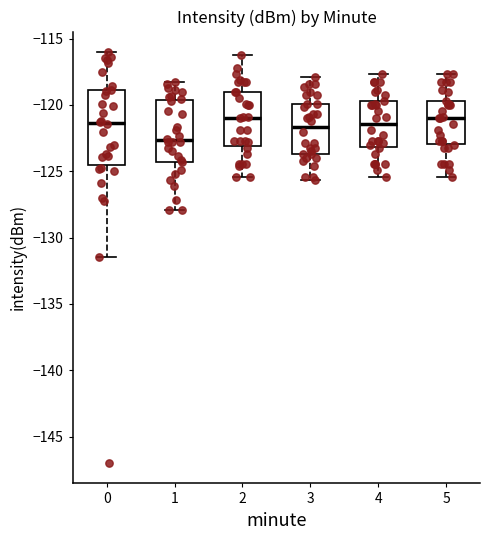

Reading left to right, transcribe this box plot: for each box, give where its median line is, the range the box spans, and where its two whiskers end, as read against the y-axis. The values are not printed on the chart, so give them approximately, as read against the axis.

0: median -121.5, box -124.5 to -119.0, whiskers -131.5 to -116.0
1: median -122.5, box -124.5 to -119.5, whiskers -128.0 to -118.0
2: median -121.0, box -123.0 to -119.0, whiskers -125.5 to -116.0
3: median -121.5, box -123.5 to -120.0, whiskers -125.5 to -118.0
4: median -121.5, box -123.0 to -119.5, whiskers -125.5 to -117.5
5: median -121.0, box -123.0 to -119.5, whiskers -125.5 to -117.5